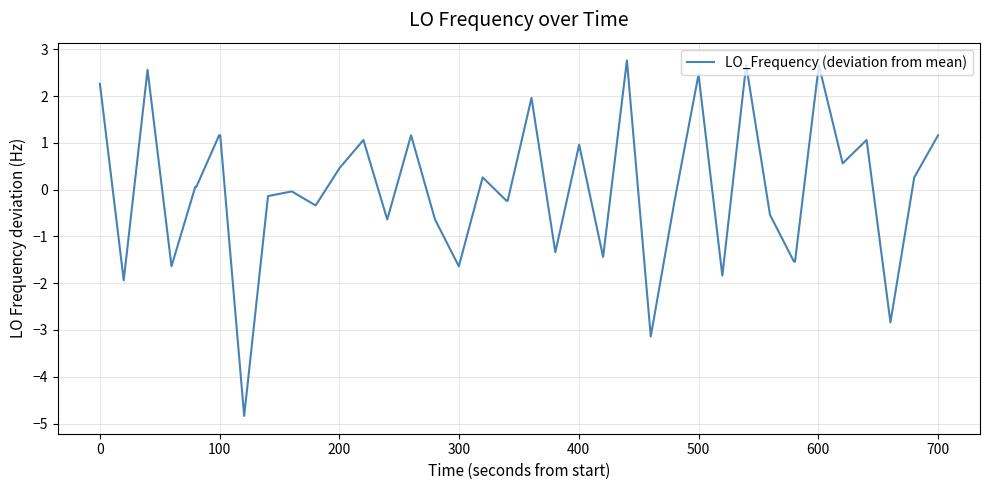

True or false: the data has more than 2 interior local peaks.

True